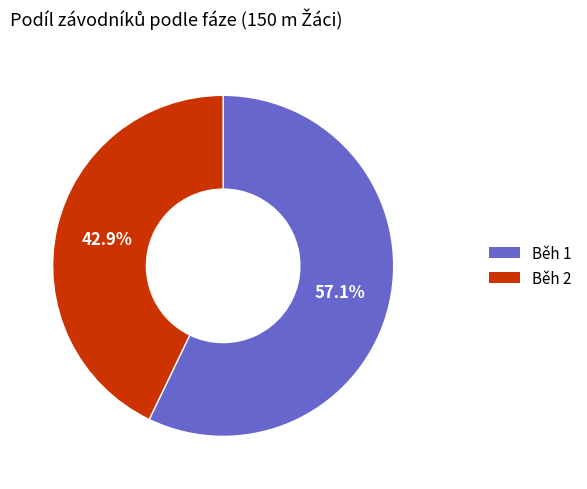

What is the total percentage of Běh 2 and Běh 1?

100.0%